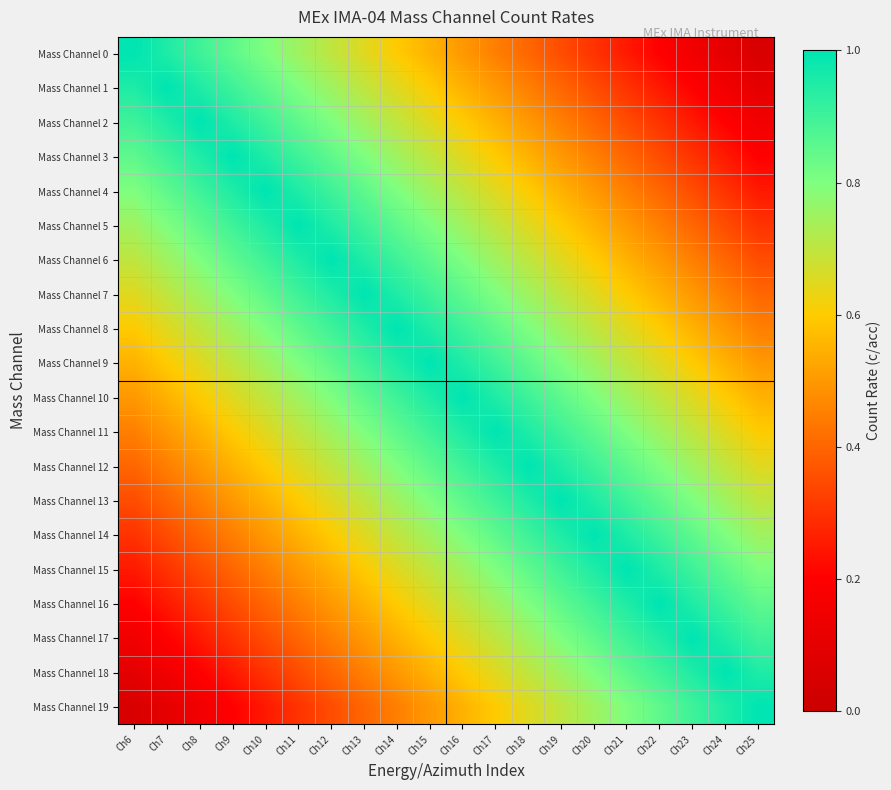

List the series in order of their peak value, highest first.

Mass Channel 0, Mass Channel 1, Mass Channel 2, Mass Channel 3, Mass Channel 4, Mass Channel 5, Mass Channel 6, Mass Channel 7, Mass Channel 8, Mass Channel 9, Mass Channel 10, Mass Channel 11, Mass Channel 12, Mass Channel 13, Mass Channel 14, Mass Channel 15, Mass Channel 16, Mass Channel 17, Mass Channel 18, Mass Channel 19